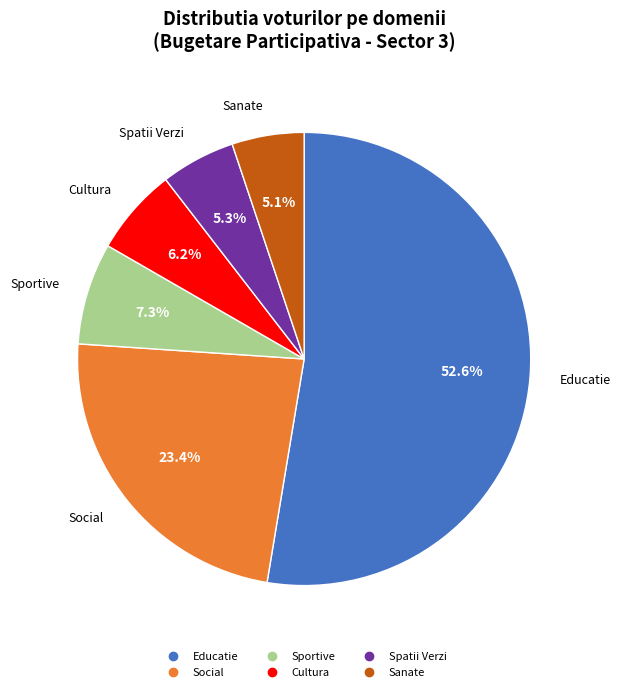

To the nearest percent, what is the difference between the Sanate and Cultura slice percentages?

1%